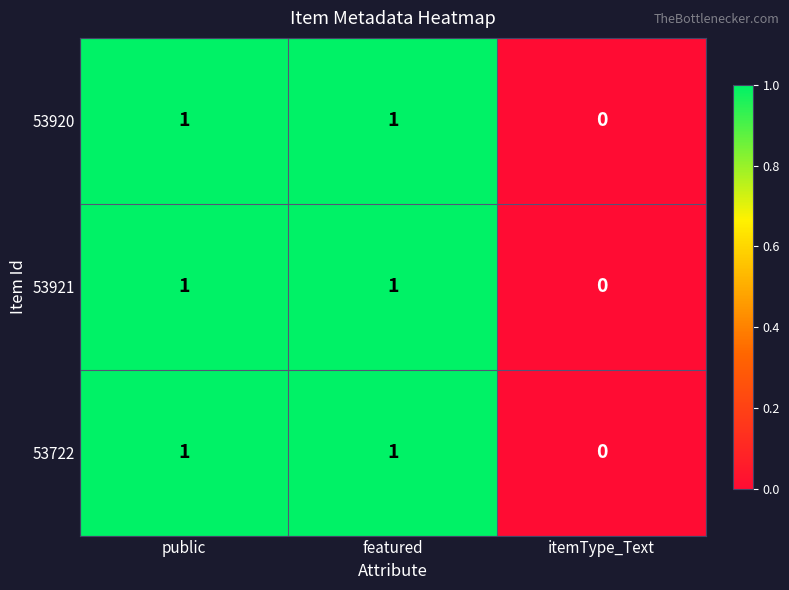

How many data points does each series have?

3